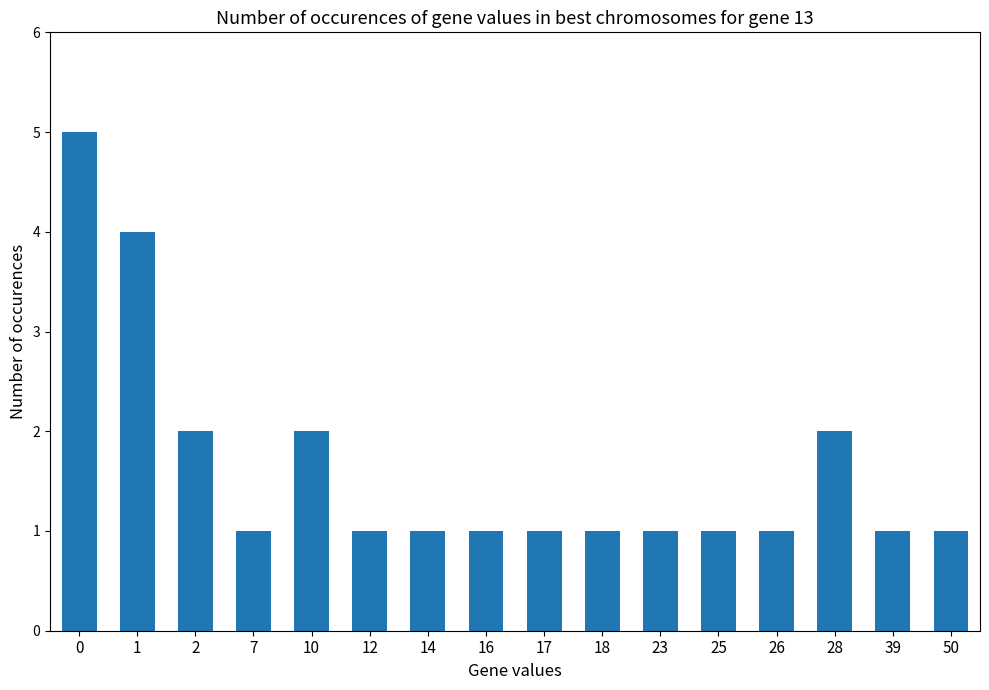

What value does the data have at 17?

1